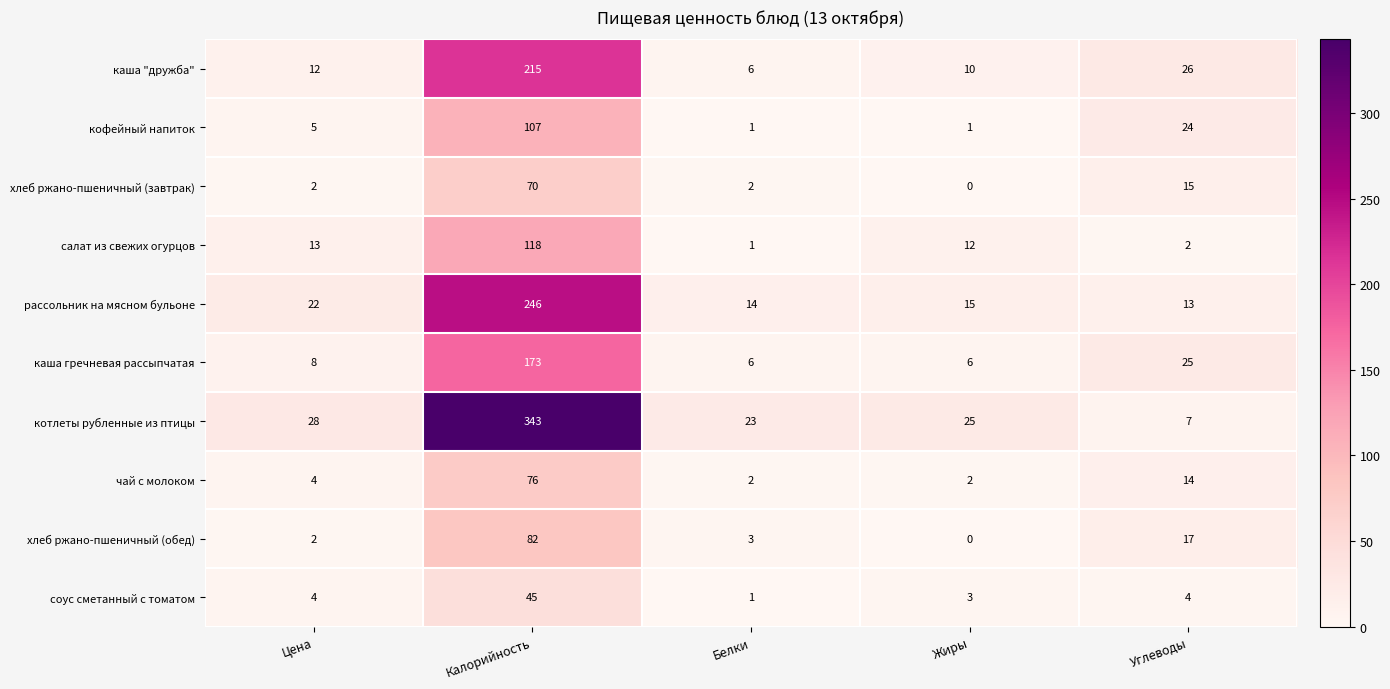

What is the average value of the хлеб ржано-пшеничный (завтрак) series?

18